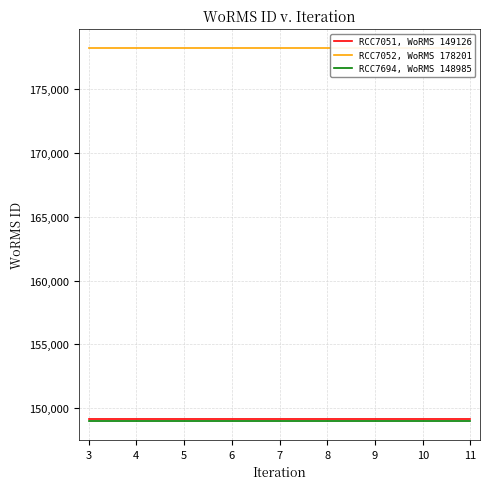

Between 3 and 5, which series saw the biggest shift?

RCC7051, WoRMS 149126